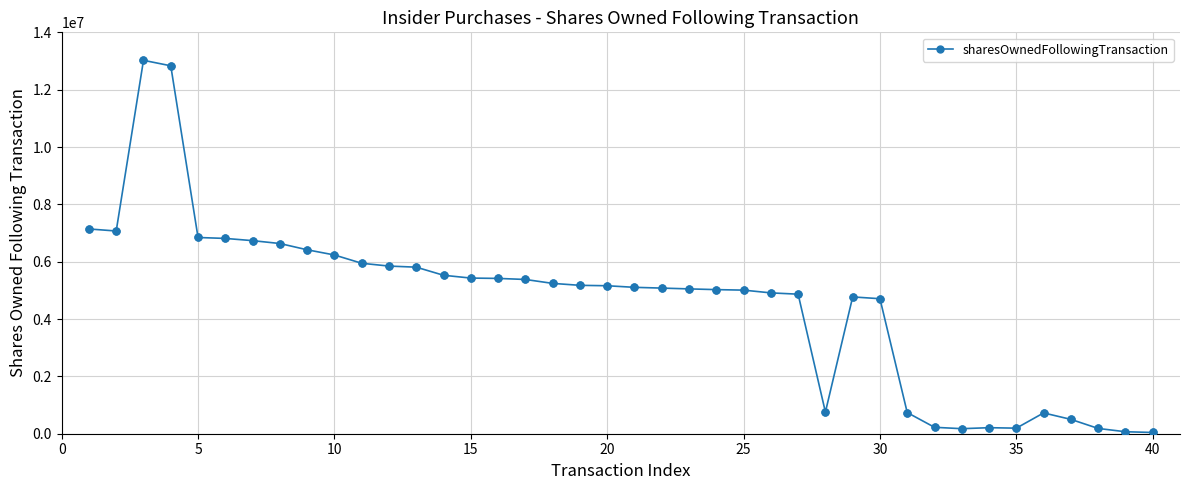

True or false: there are more than 0 points higher than both neighbors.

True